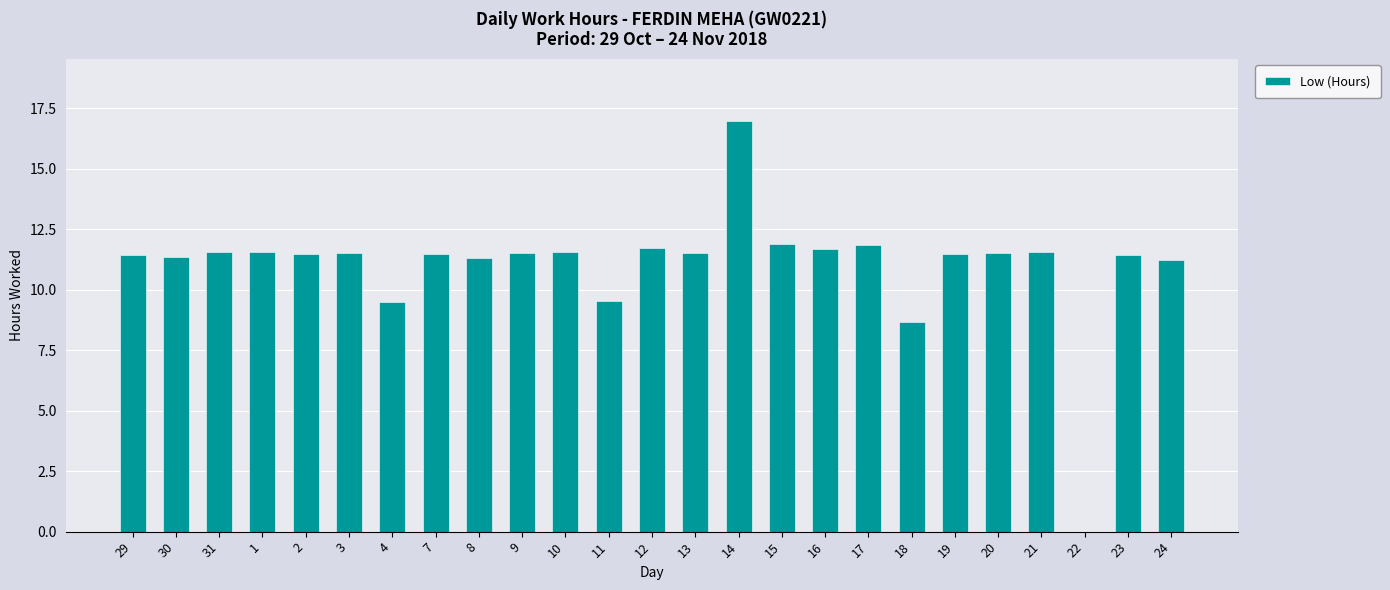

Does the chart contain stacked bars?

No